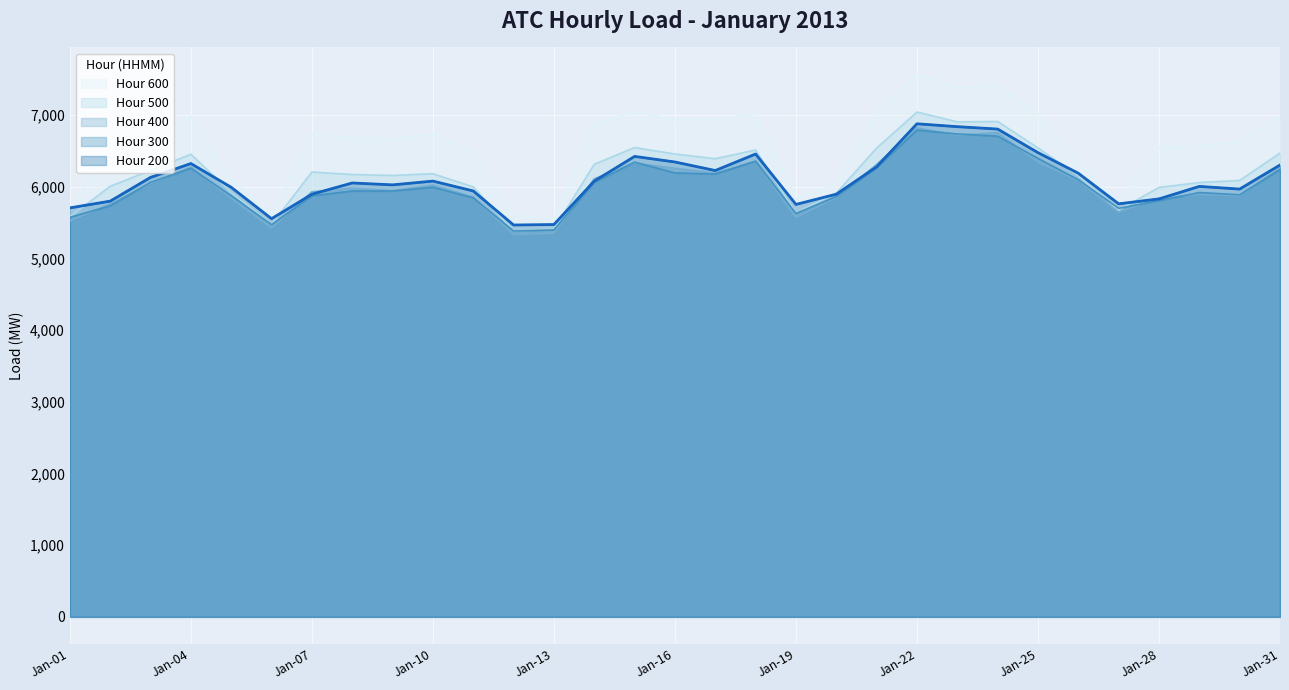

Does the chart display data point markers on the line(s)?

No